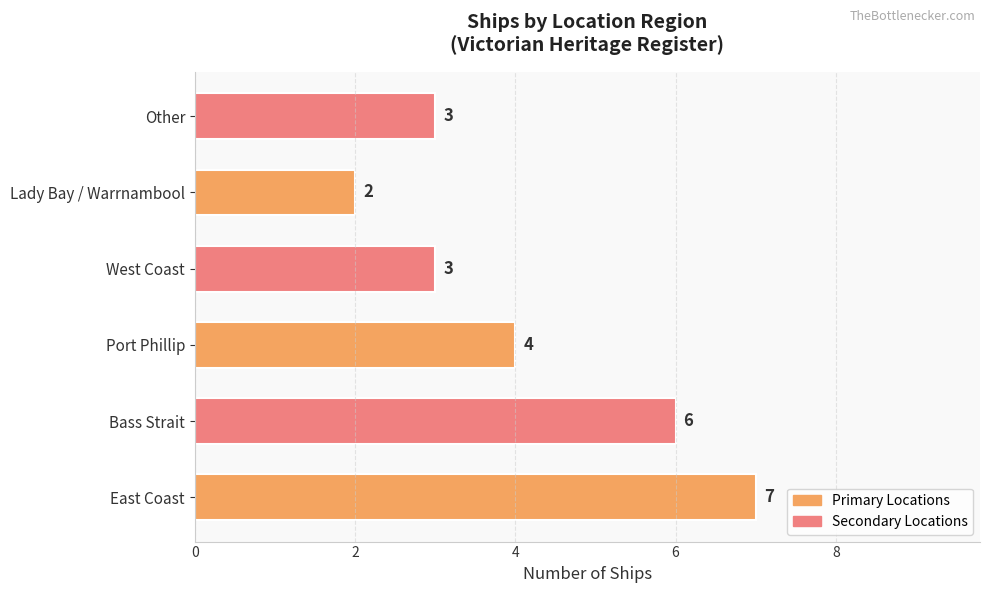

Approximately how many times larger is the value at Bass Strait compared to East Coast?

0.9